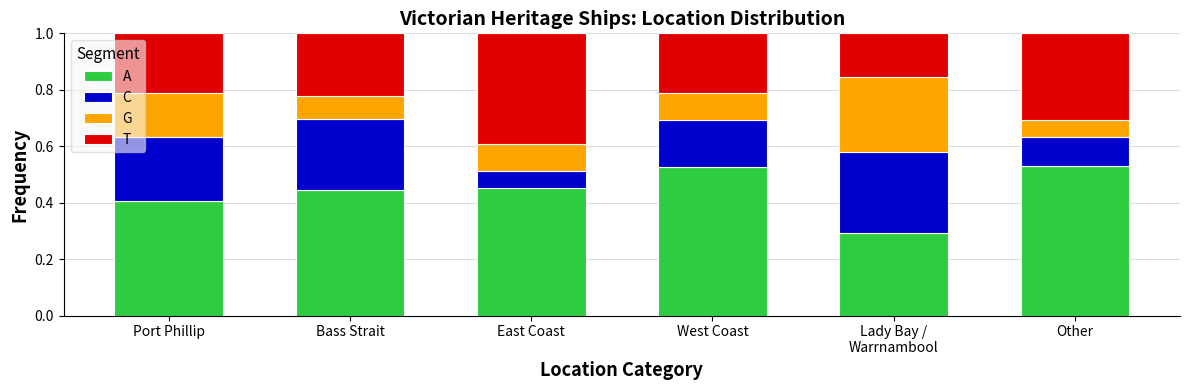

At how many categories does at least one series exceed 0?

6